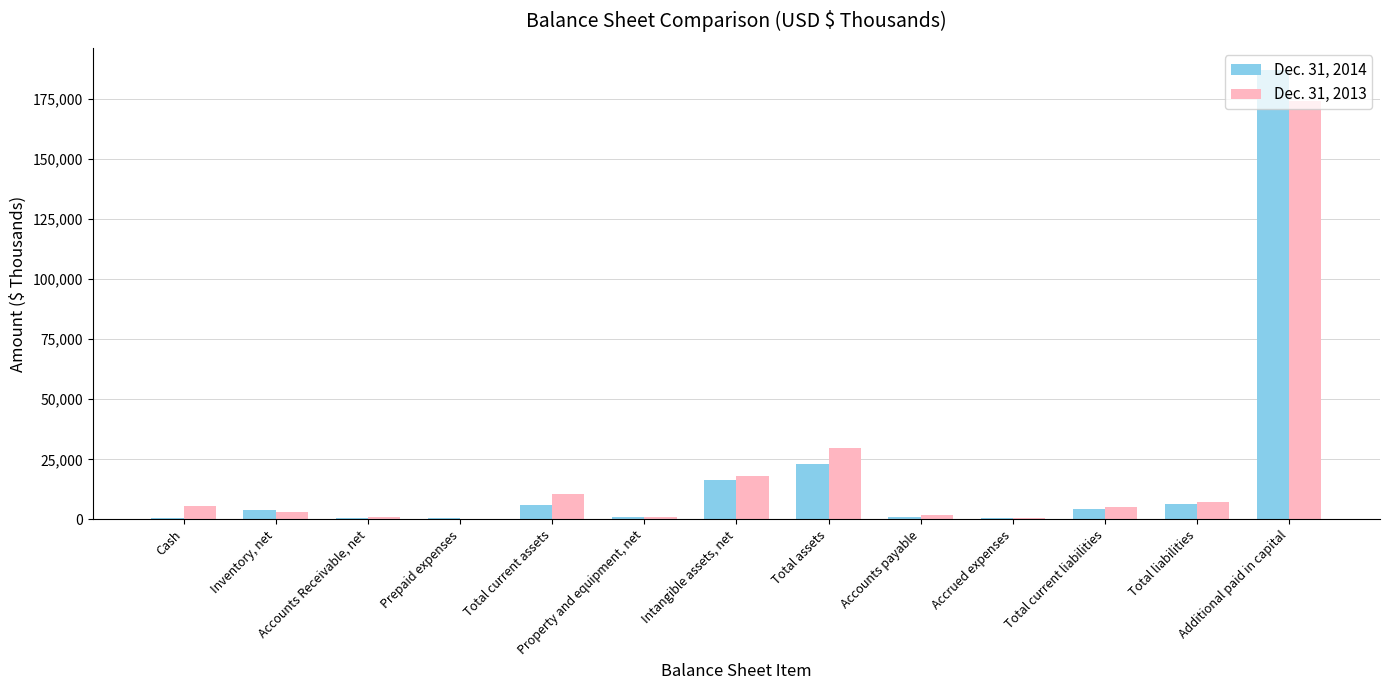

How many categories are shown in the chart?

13